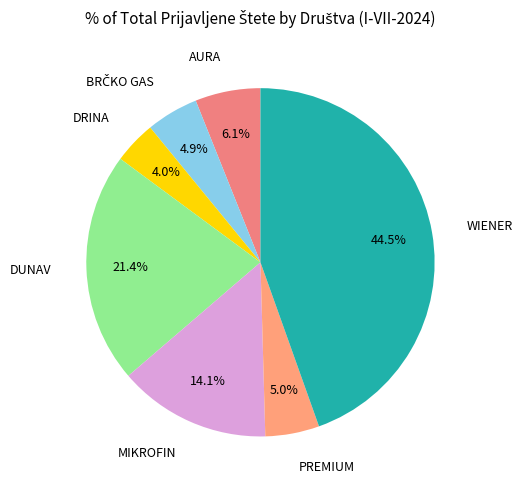

What is the smallest slice in the pie chart?

DRINA